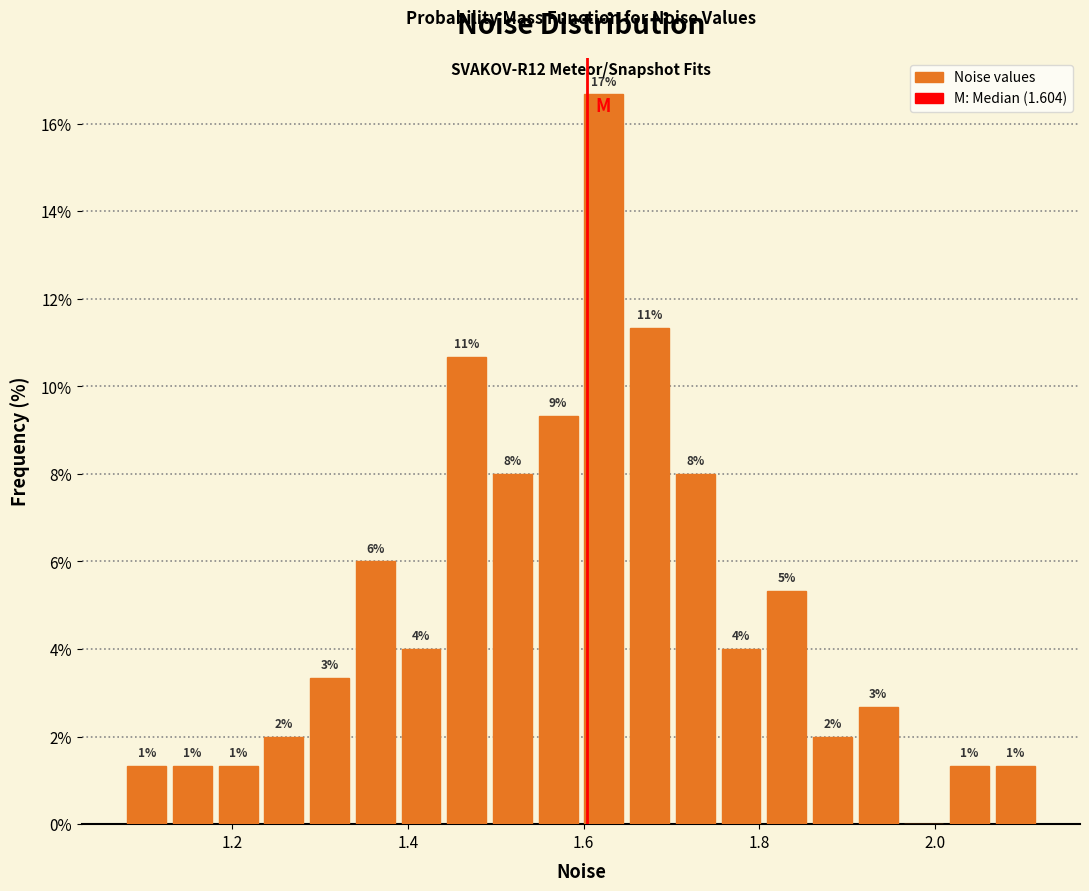

Around what value on the x-axis is the tallest bar? Give the approximate position of its centre, as read against the axis.

1.62